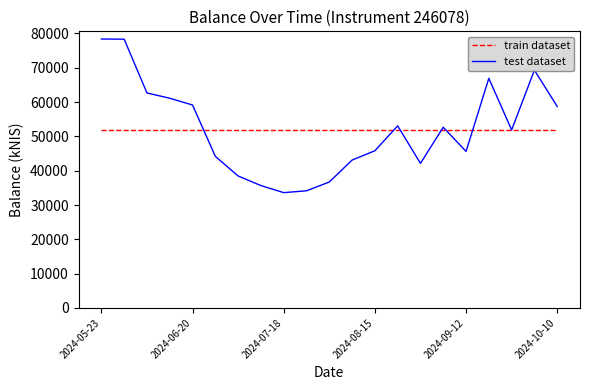

Count the number of categories in the chart.

21